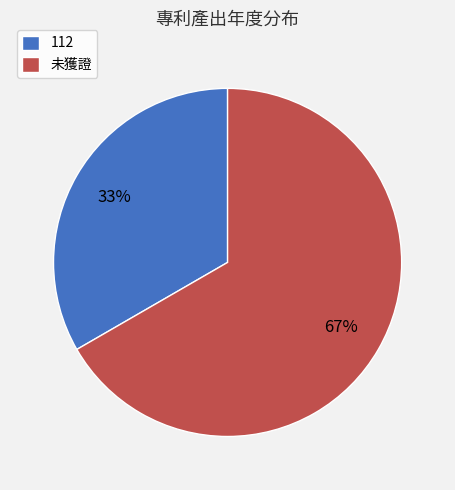

Is there any slice that represents more than half of the pie?

Yes